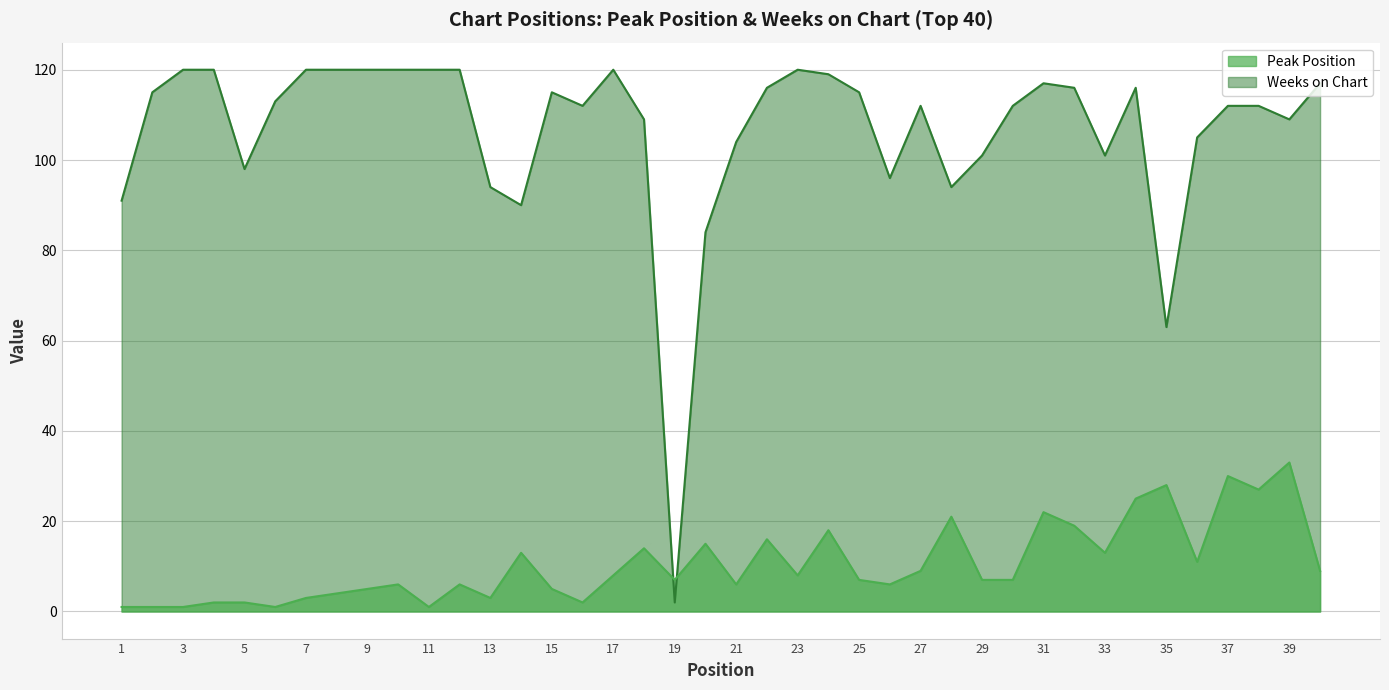

True or false: Weeks on Chart has a value of 120 at 10.

True